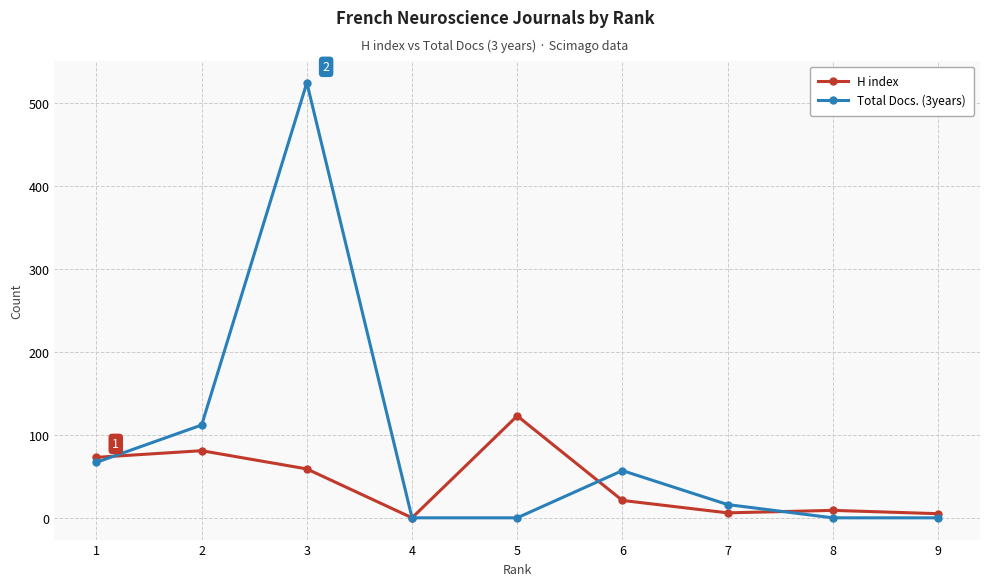

How many data points does each series have?

9